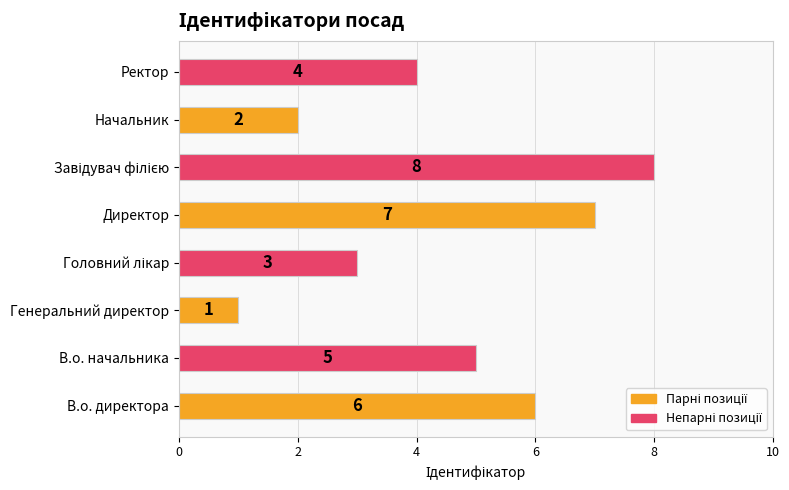

How many values are between 3 and 7?

5